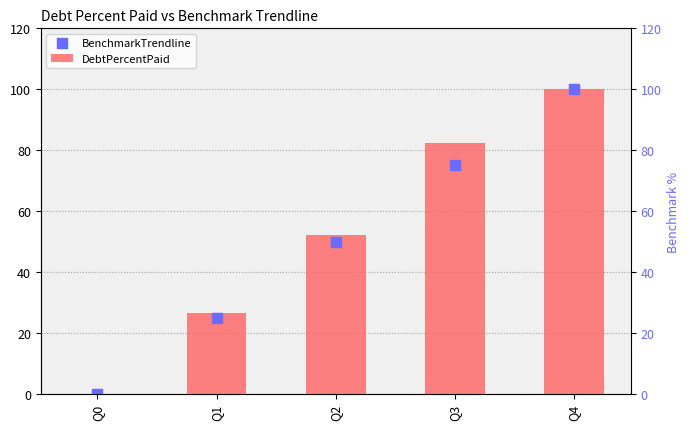

What is the total value across all series at Q1?

51.5